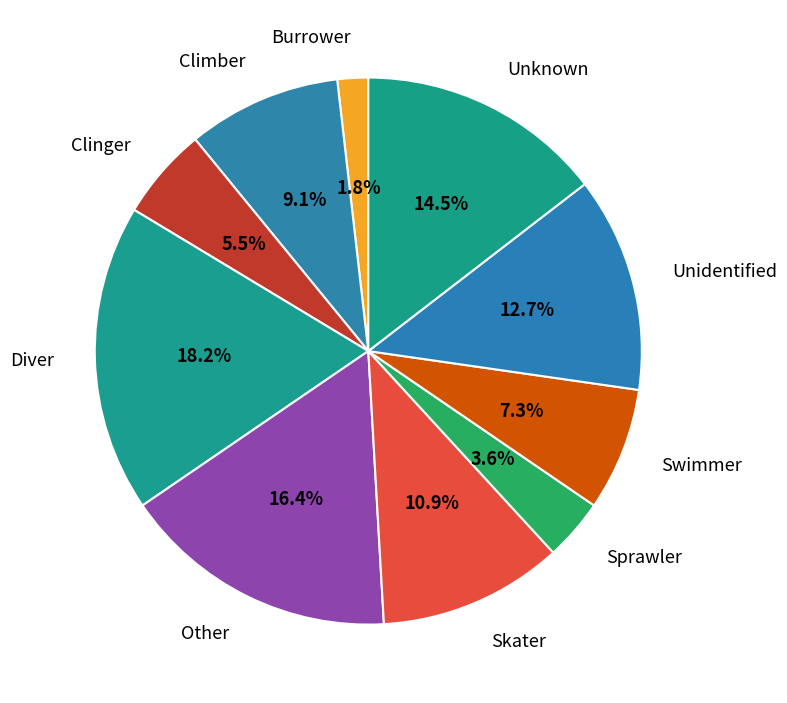

Rank the categories by value from lowest to highest.

Burrower, Sprawler, Clinger, Swimmer, Climber, Skater, Unidentified, Unknown, Other, Diver